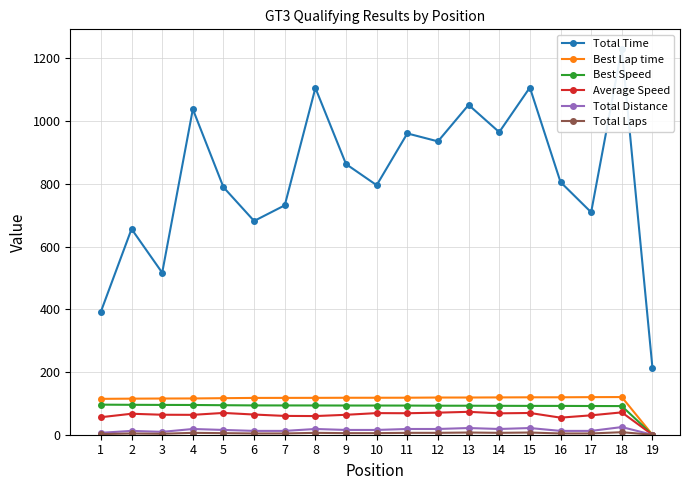

Where is Total Distance nearest to the value 12?

2